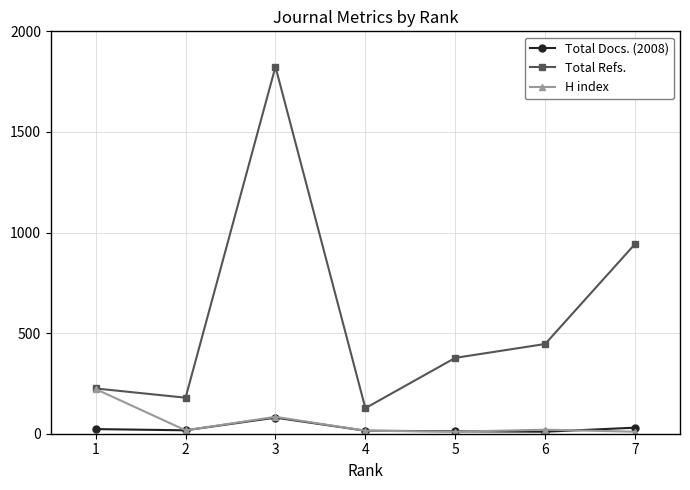

What is the maximum value for Total Docs. (2008)?

80